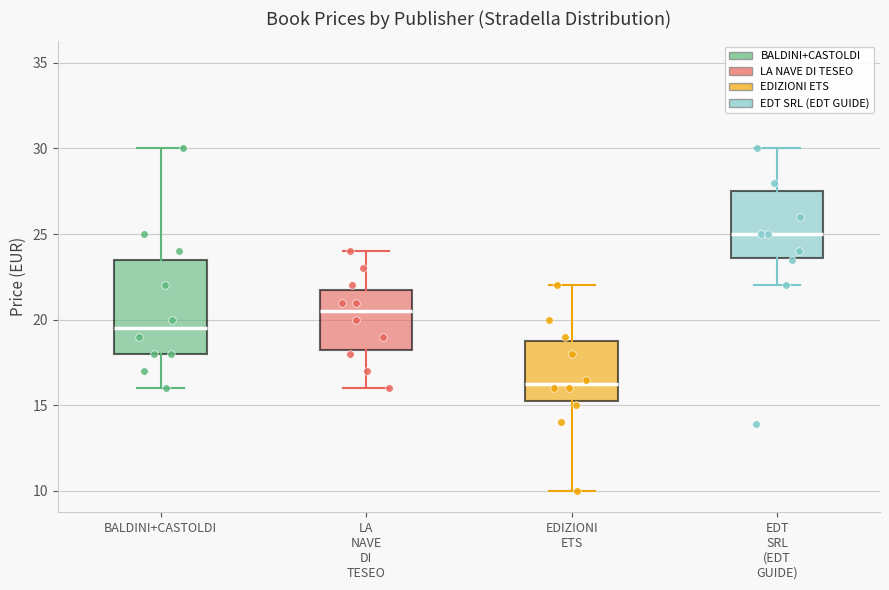

Where is the upper edge of the box for LA NAVE DI TESEO on the y-axis? The values are not printed on the chart, so give them approximately, as read against the axis.

22.0